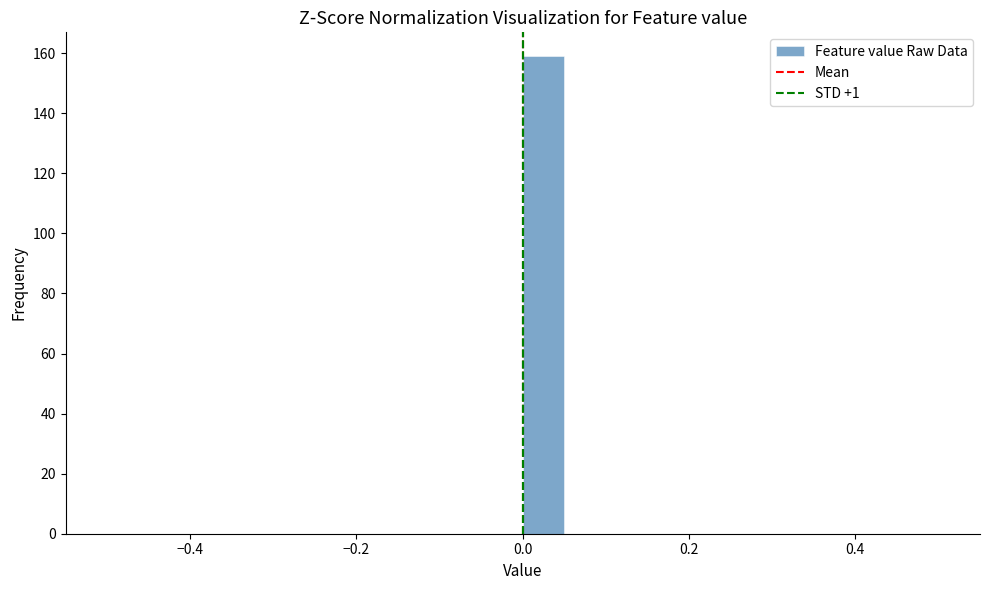

Around what value on the x-axis is the tallest bar? Give the approximate position of its centre, as read against the axis.

0.02